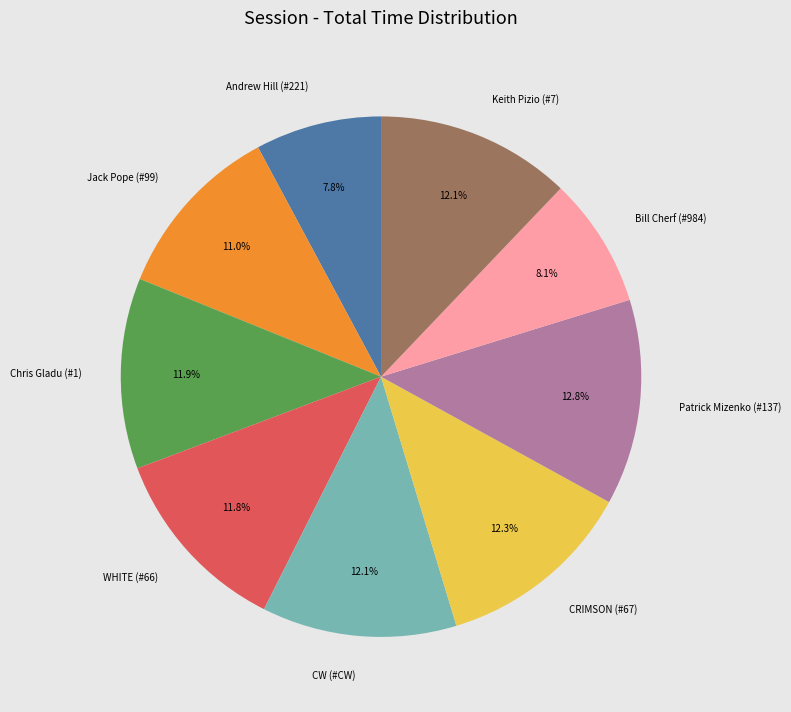

True or false: CRIMSON (#67) accounts for 12% of the total.

True